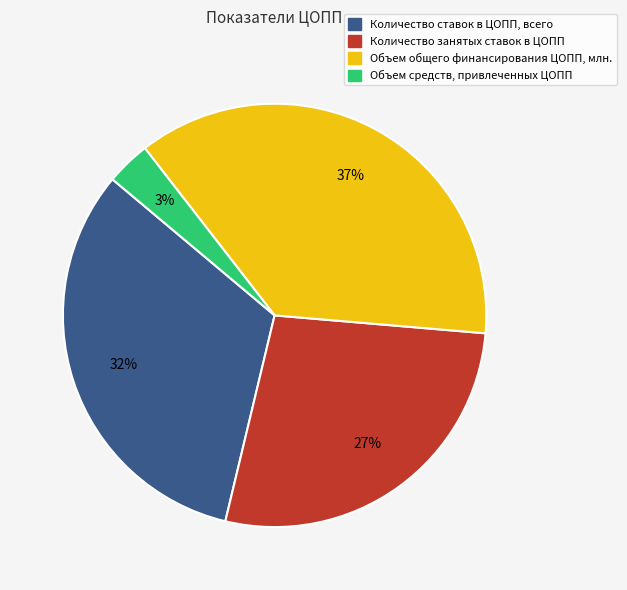

Rank the categories by value from lowest to highest.

Объем средств, привлеченных ЦОПП, Количество занятых ставок в ЦОПП, Количество ставок в ЦОПП, всего, Объем общего финансирования ЦОПП, млн.